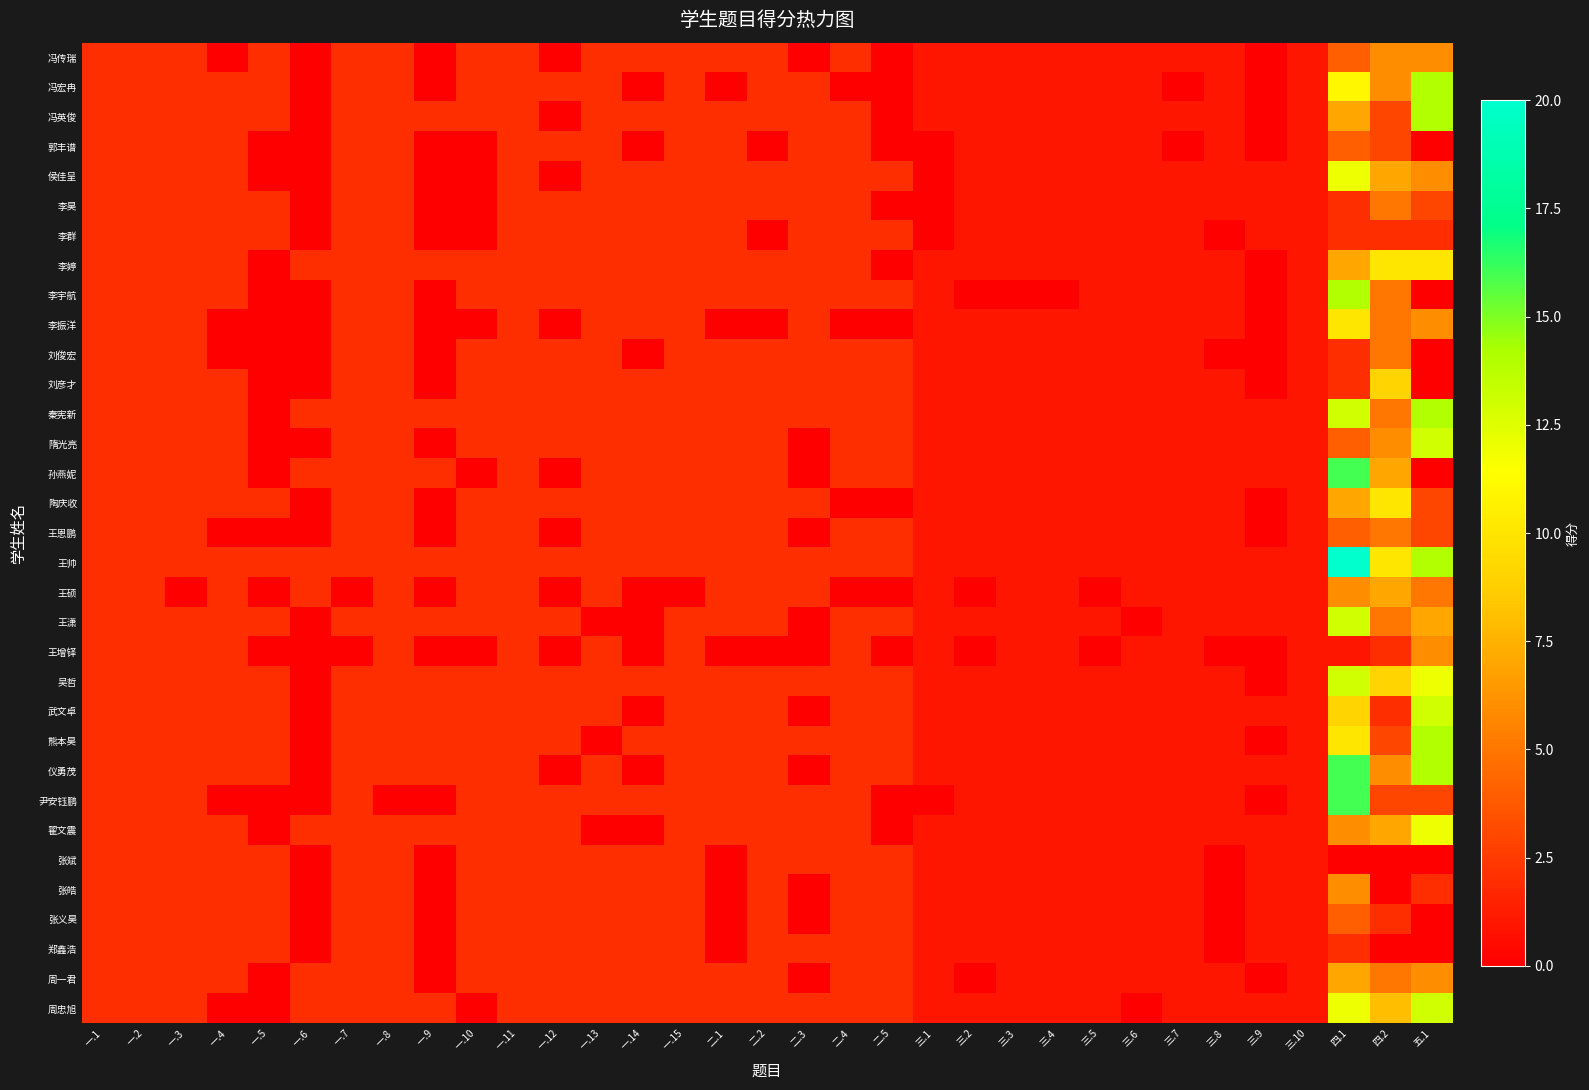

Rank the series by their maximum value, from lowest to highest.

李群, 张斌, 郑鑫浩, 郭丰谱, 张义昊, 李昊, 刘俊宏, 王恩鹏, 冯传瑞, 王增铎, 张皓, 王硕, 周一君, 刘彦才, 李婷, 李振洋, 陶庆收, 侯佳呈, 翟文震, 隋光亮, 王潇, 吴哲, 武文卓, 周忠旭, 冯宏冉, 冯英俊, 李宇航, 秦宪新, 熊本昊, 孙燕妮, 仪勇茂, 尹安钰鹏, 王帅